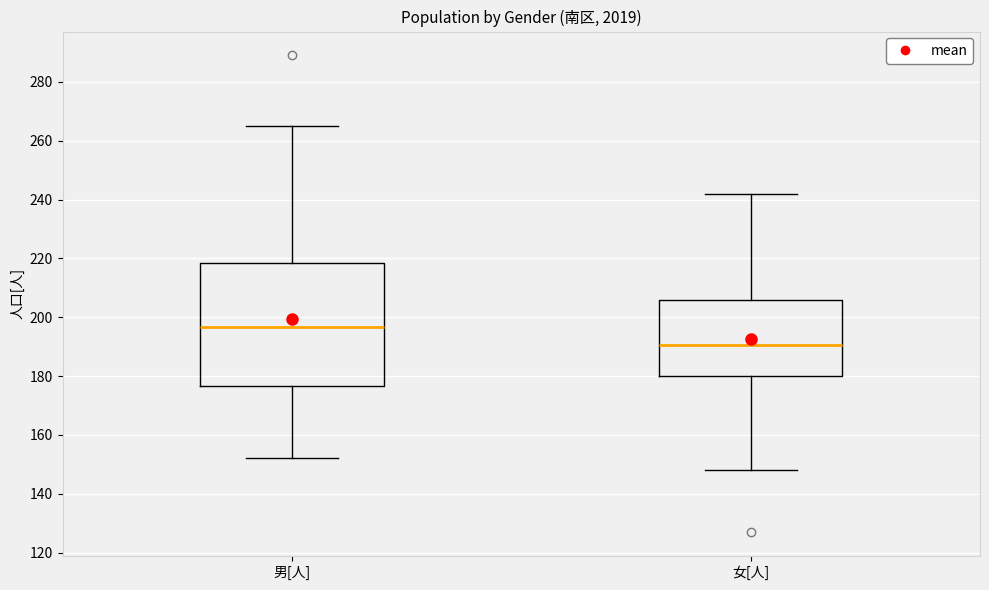

Which box's median line is the lowest?

女[人]